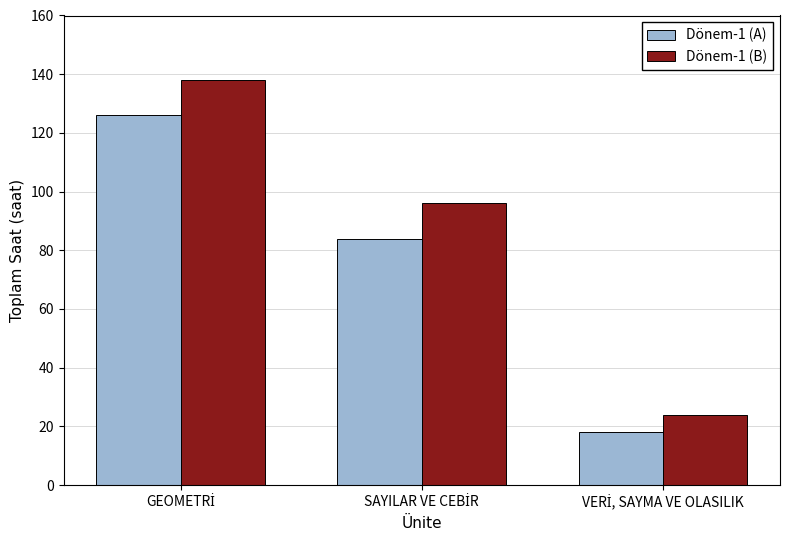

What is the smallest value displayed?

18